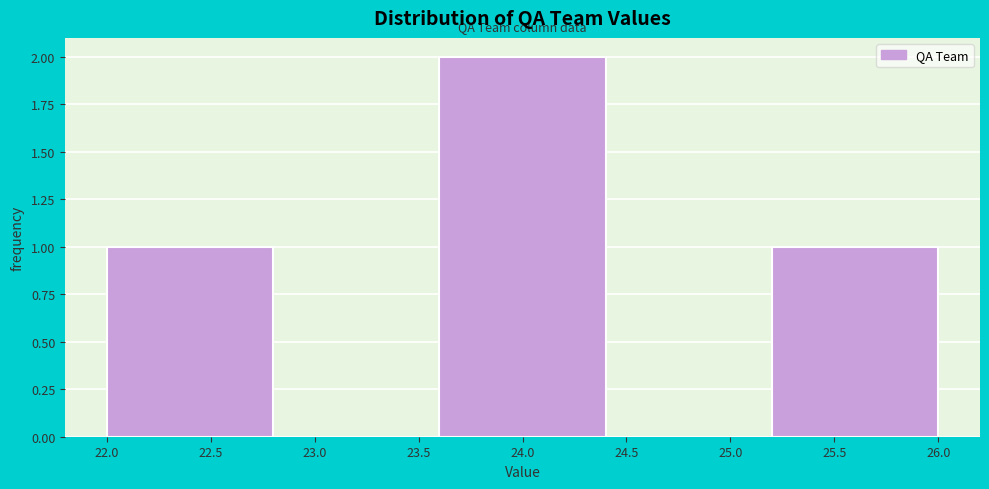

Over which range of the x-axis is the bar tallest?

23.6 to 24.4